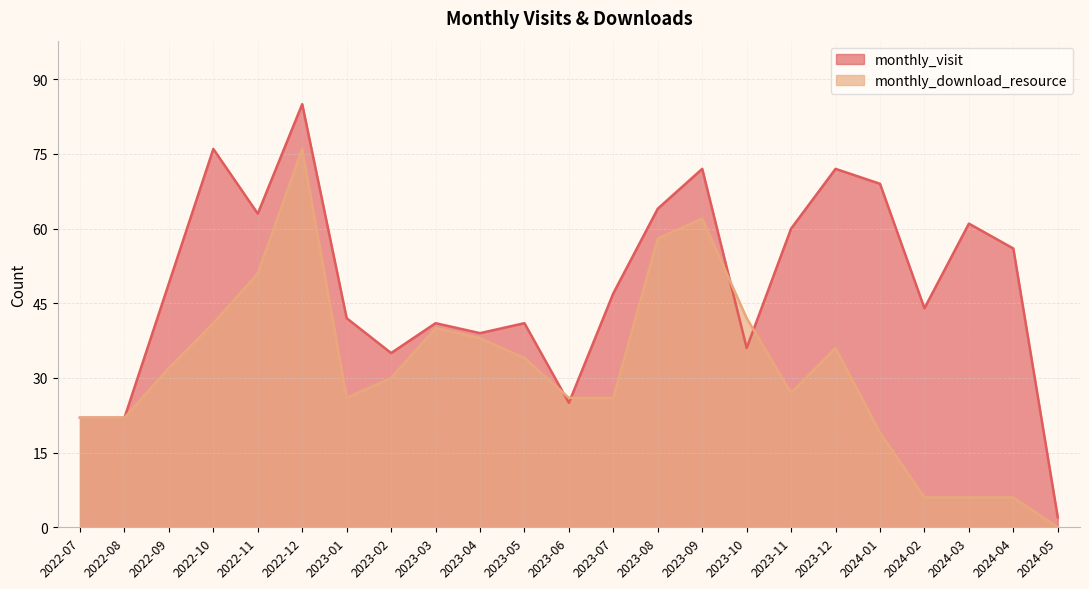

At which label does monthly_visit first exceed 47?

2022-09